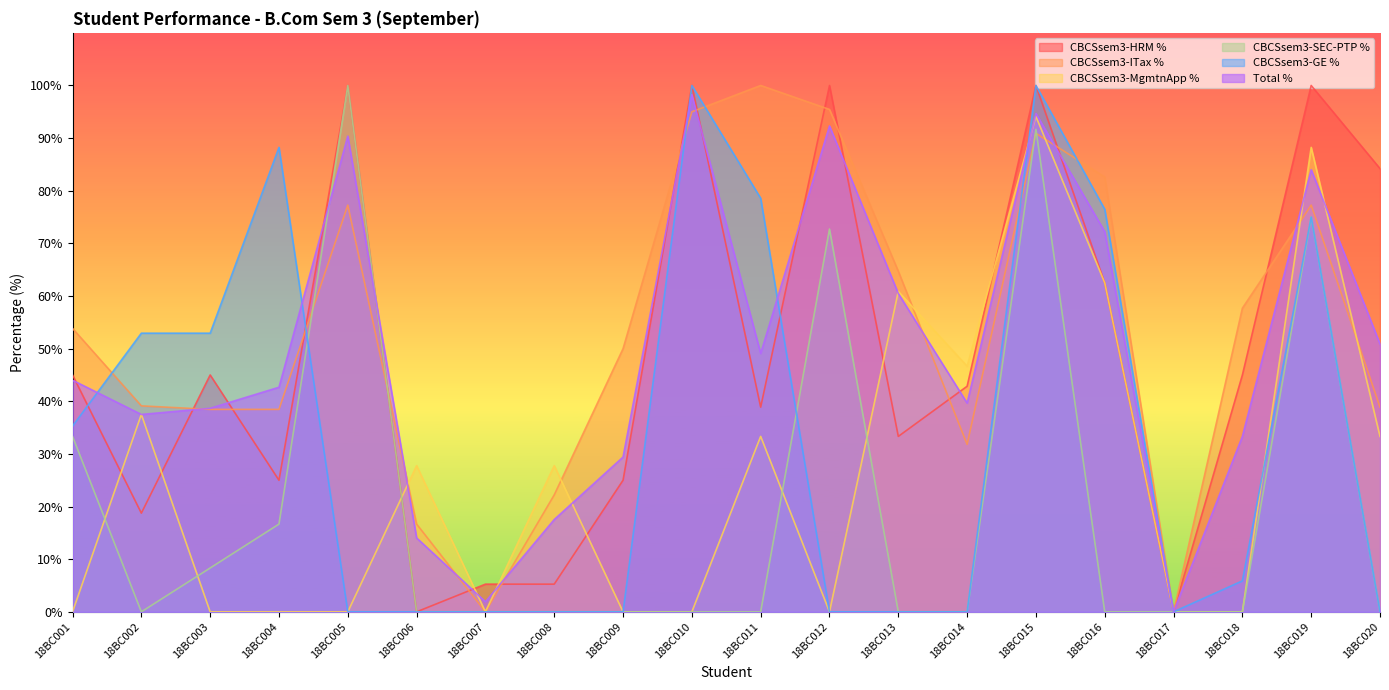

What is the value of the Total % point at the 12th from the left?

92.3